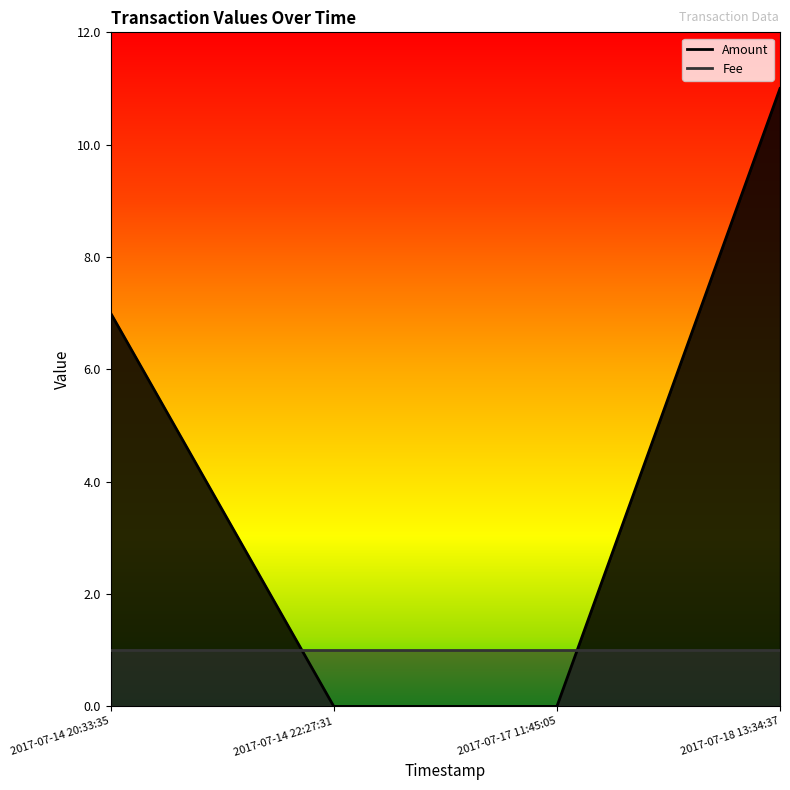

How many values are below 7?

2